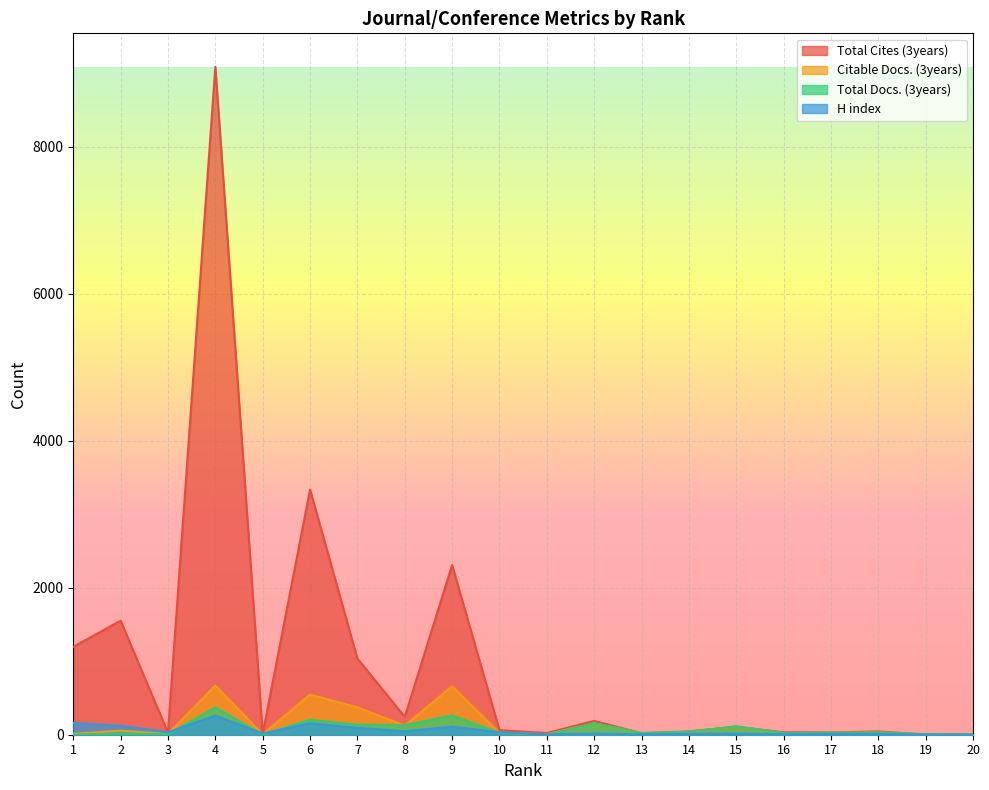

At which label is H index closest to 130?

2